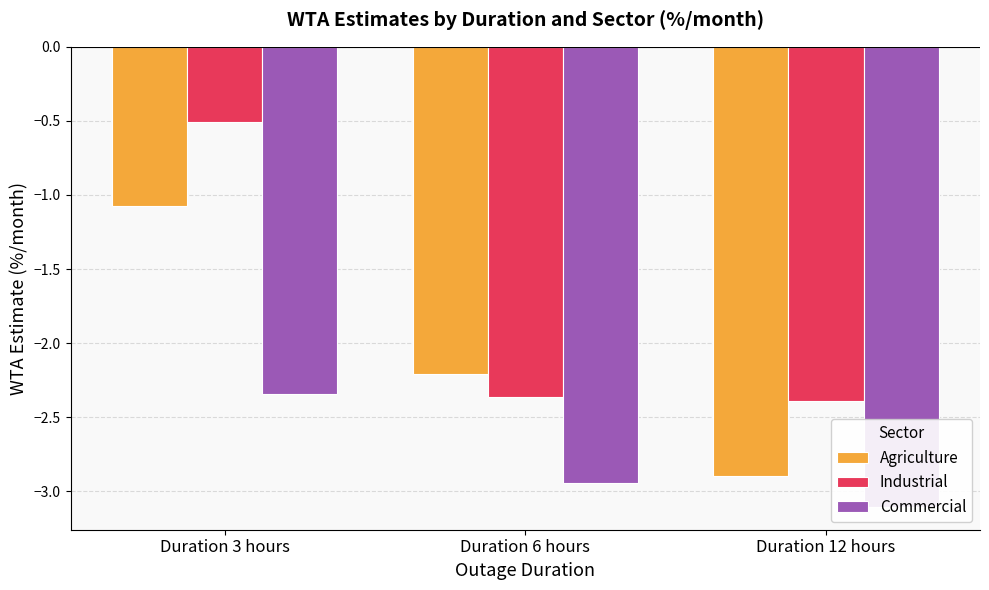

What is the difference between the maximum and second lowest values in the Industrial series?

1.9